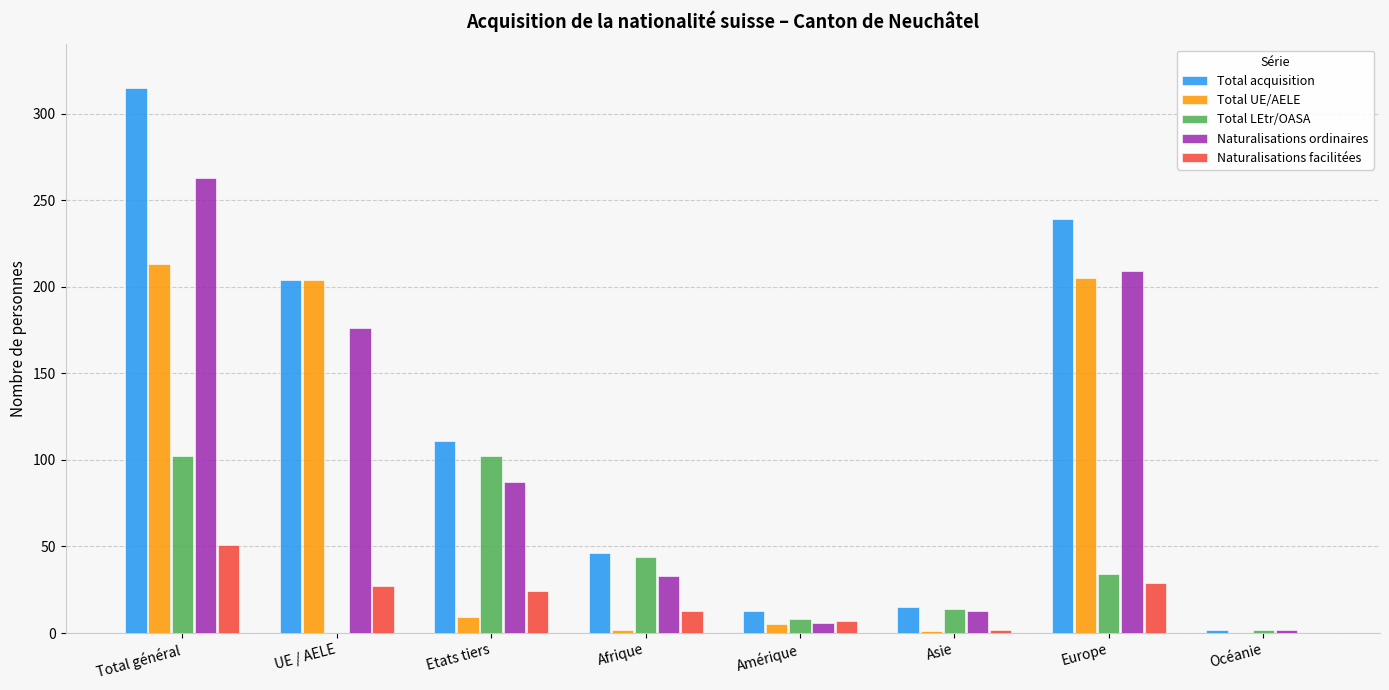

What value does the Total LEtr/OASA series have at Etats tiers?

102